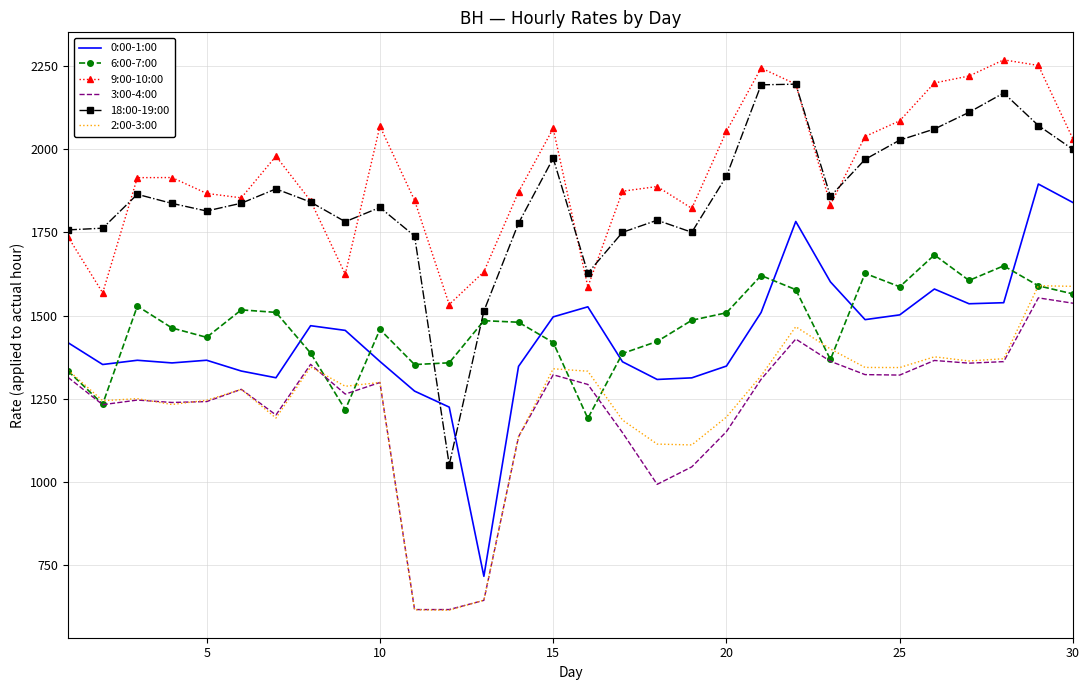

True or false: 18:00-19:00 and 2:00-3:00 intersect in this chart.

False